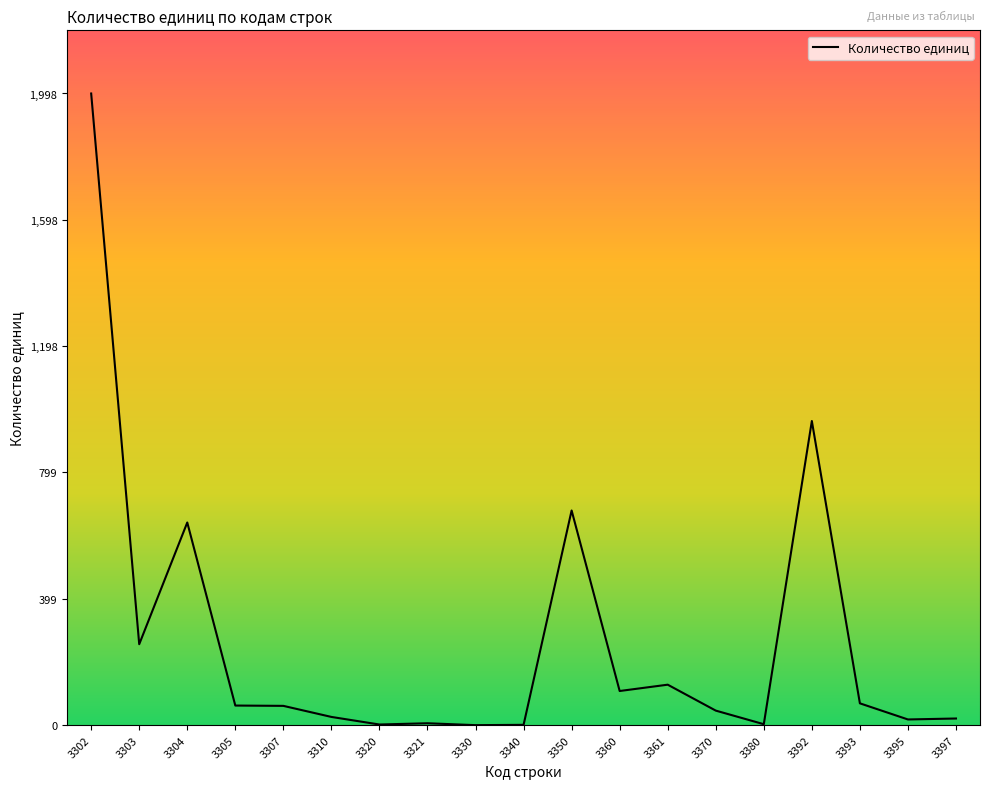

Which has a higher value, 3304 or 3360?

3304